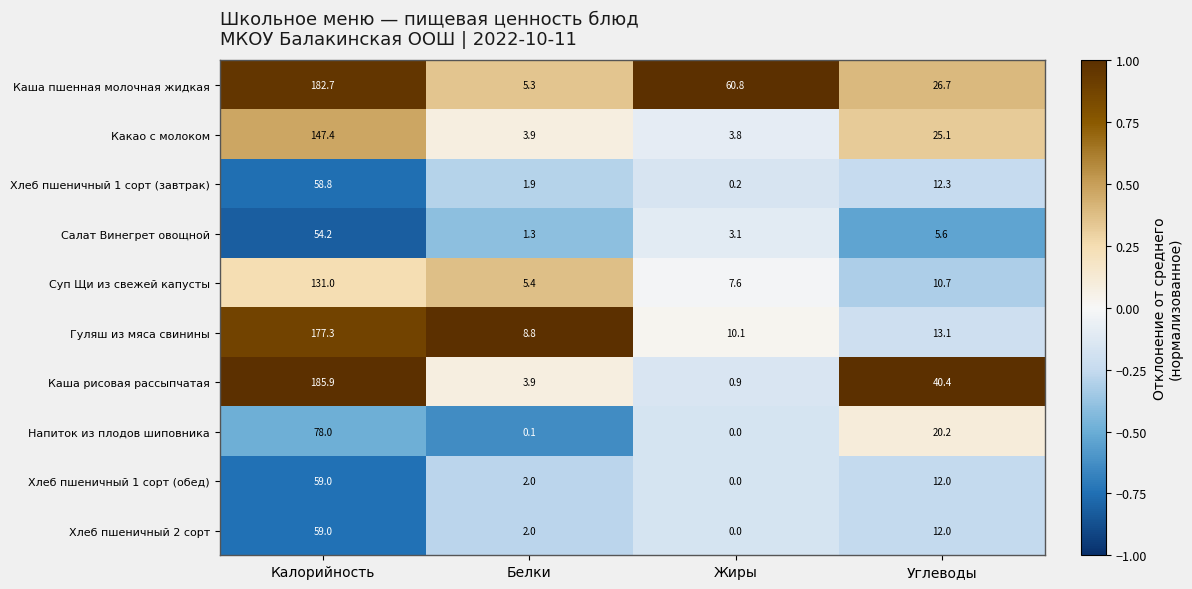

What is the average value of the Каша рисовая рассыпчатая series?

57.8